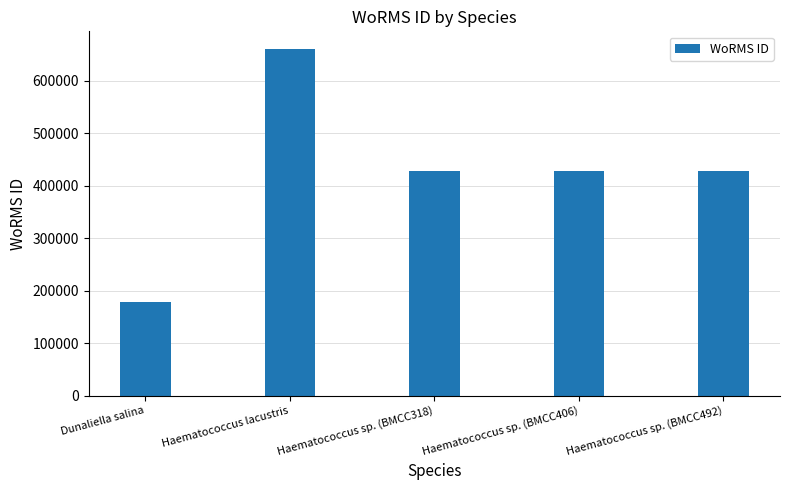

Does the chart contain stacked bars?

No